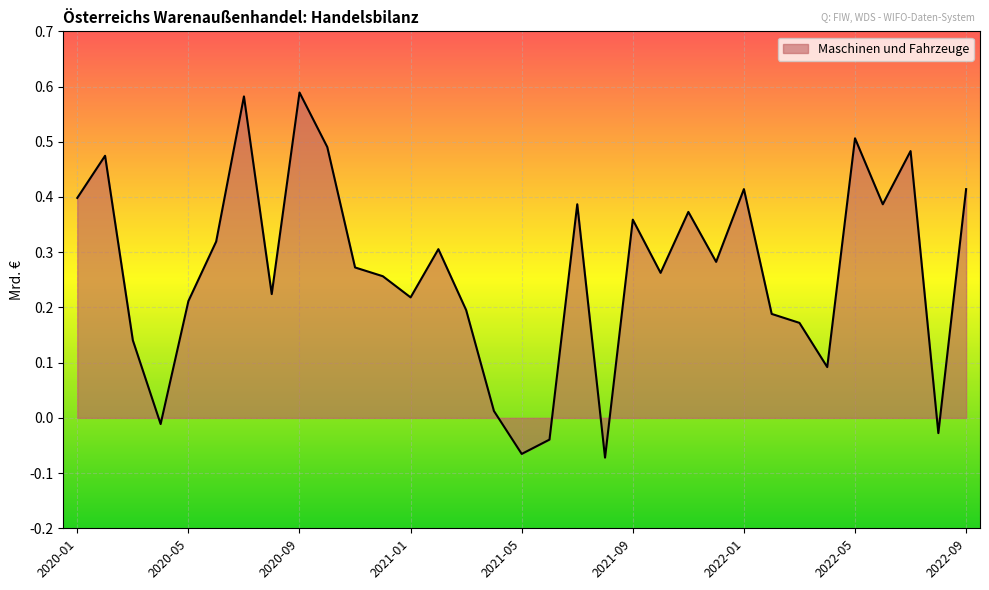

How many lines are shown in the chart?

1